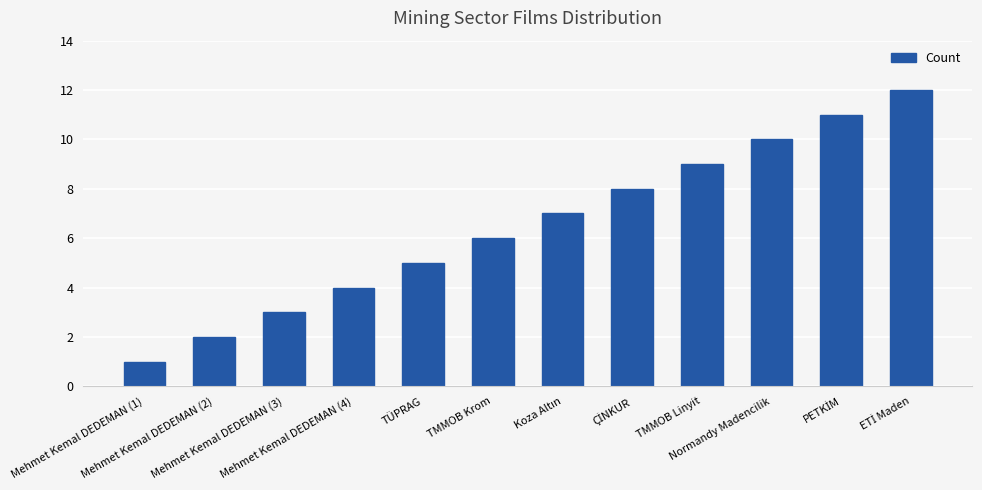

What is the sum of all values?

78